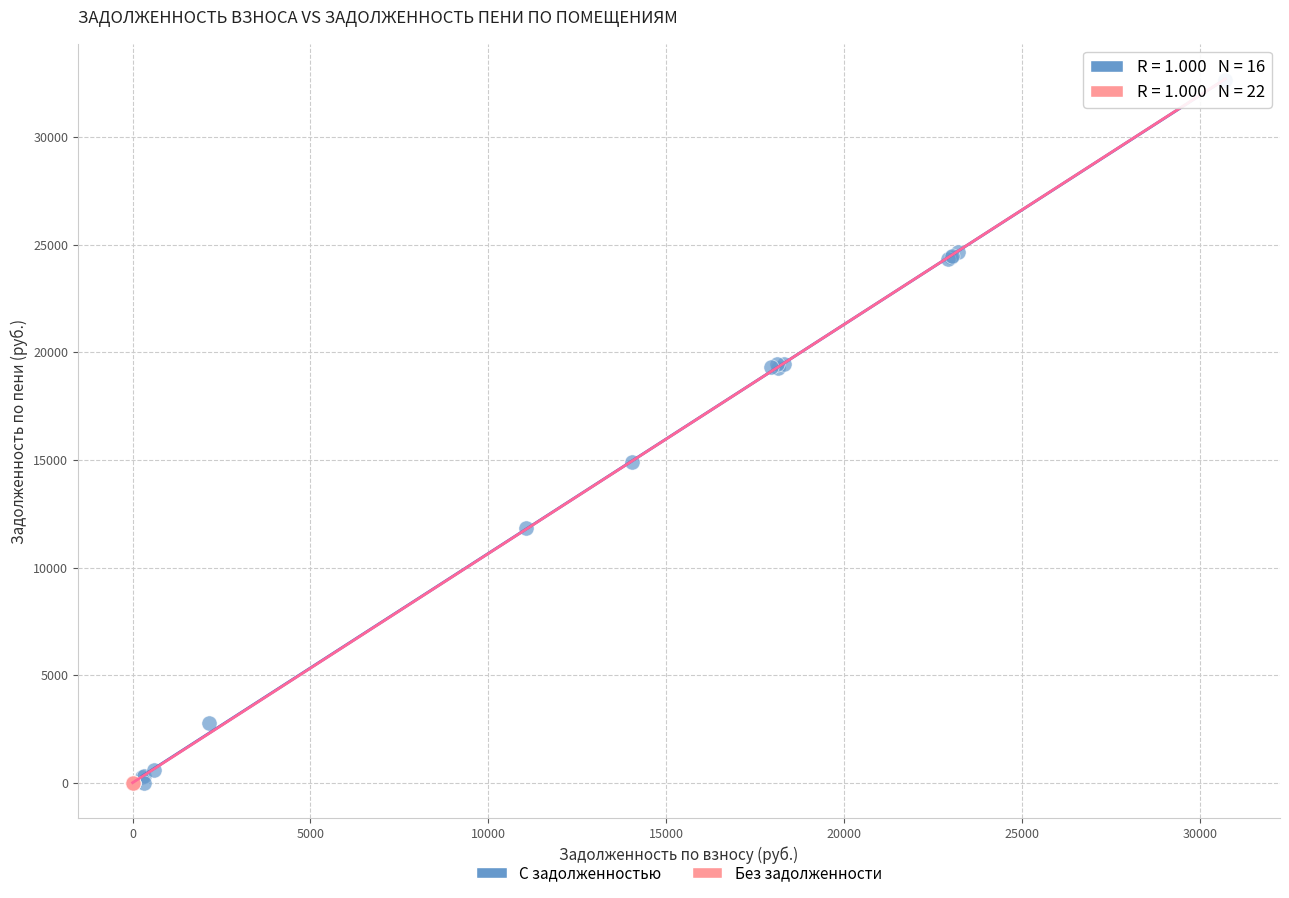

Which series reaches the maximum Y coordinate?

С задолженностью